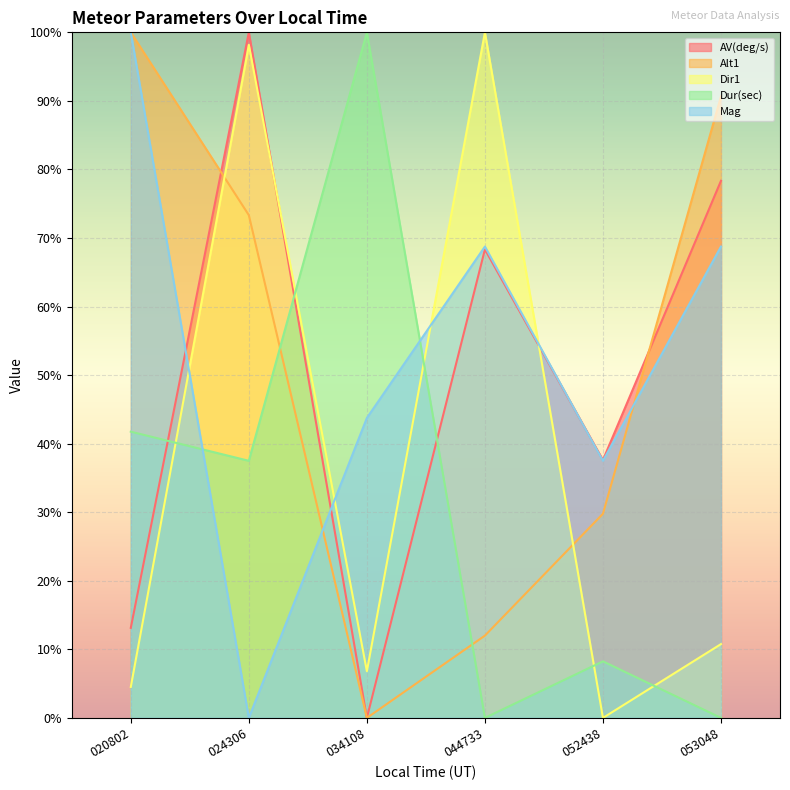

How many lines are shown in the chart?

5